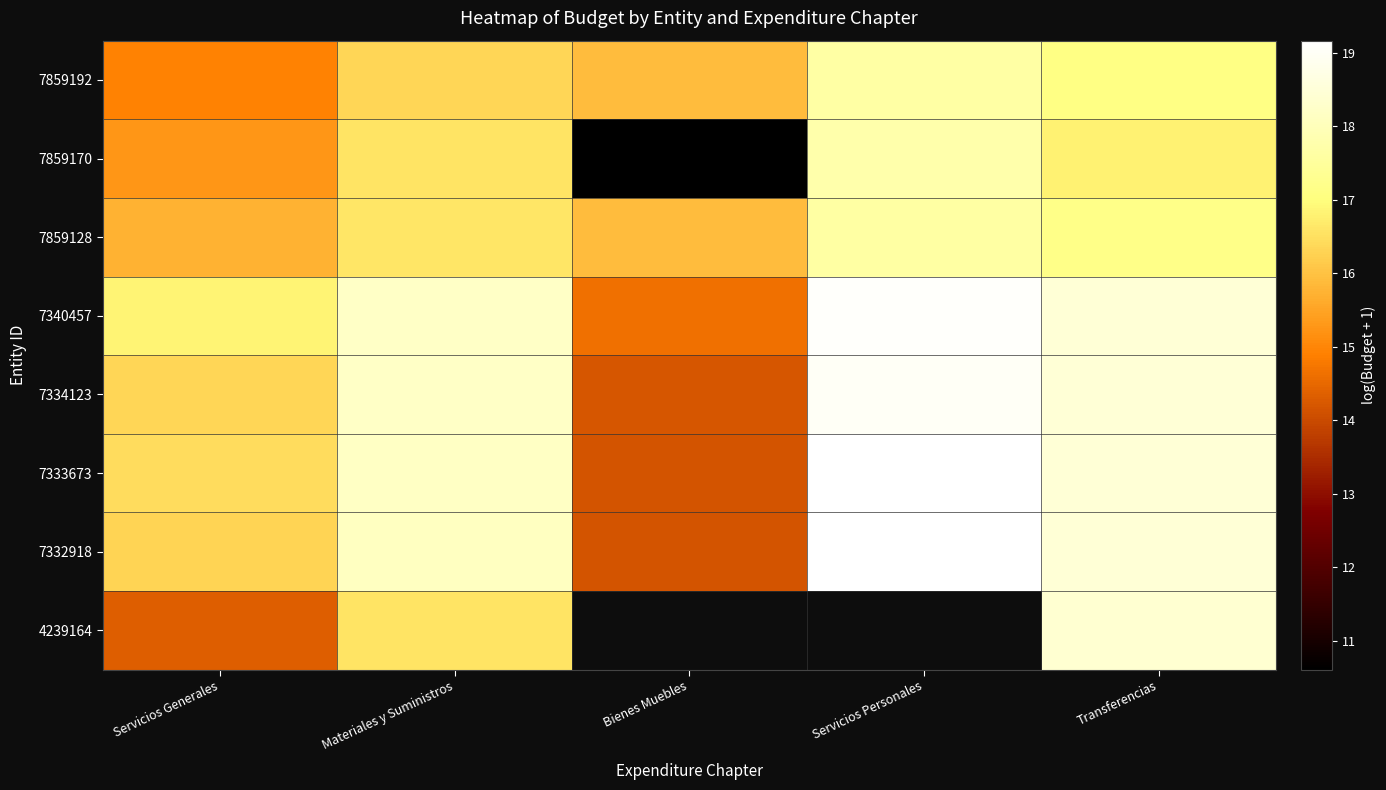

What is the approximate value of 7340457 at Servicios Personales?

19.1